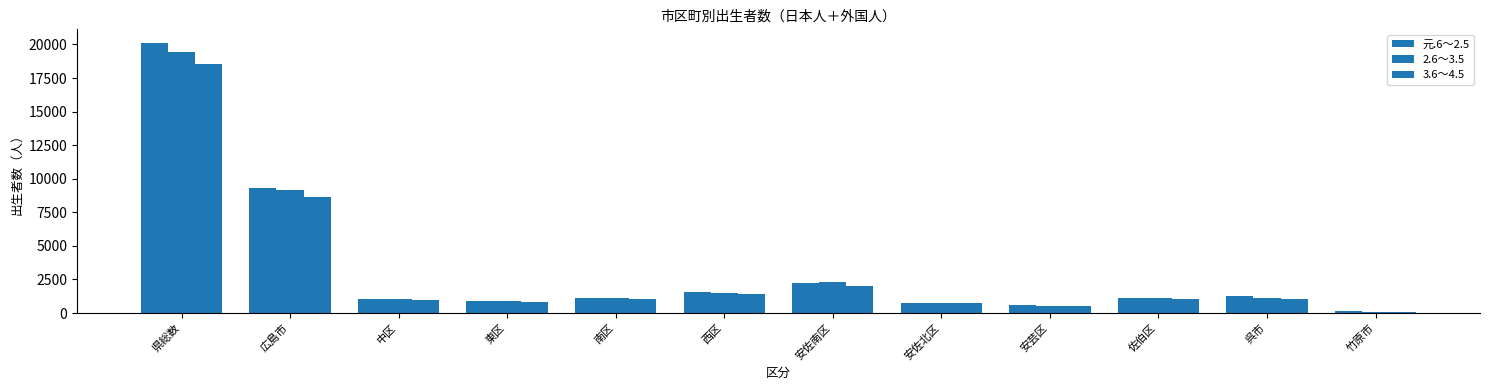

Rank the series by their average value, from highest to lowest.

元.6～2.5, 2.6～3.5, 3.6～4.5